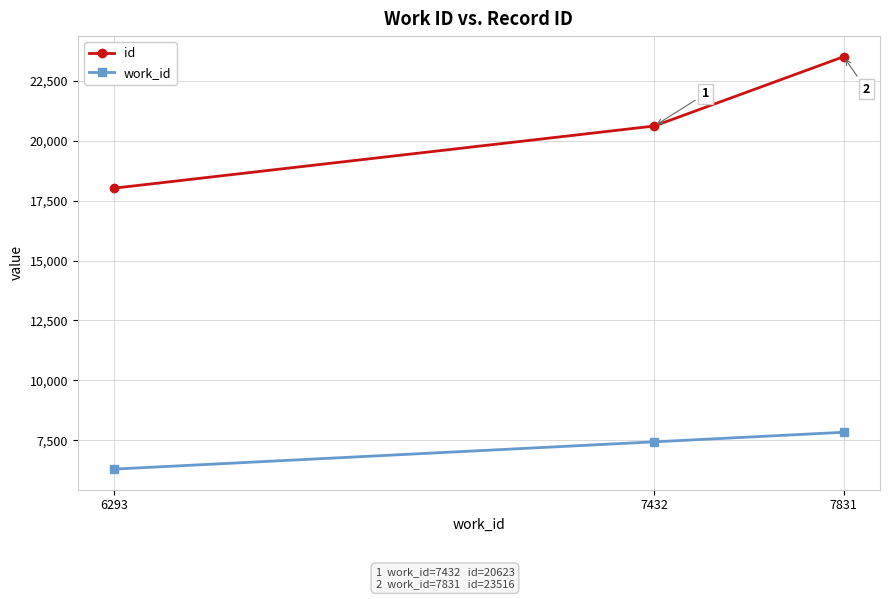

Which series has the largest range (max minus min)?

id